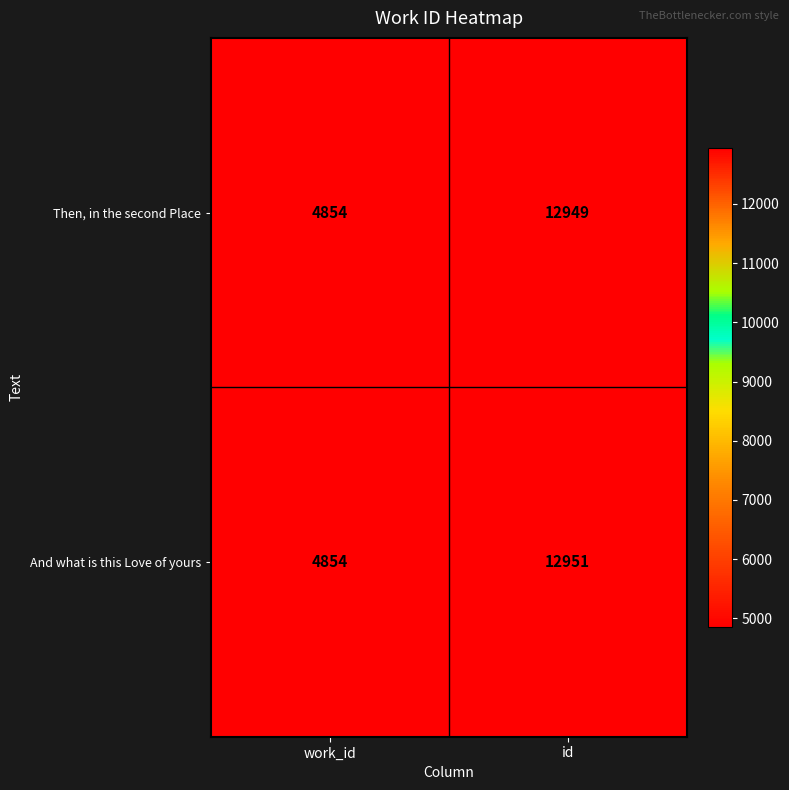

Reading left to right, extract all data points from this chart.

Then, in the second Place: 4854	12949
And what is this Love of yours: 4854	12951